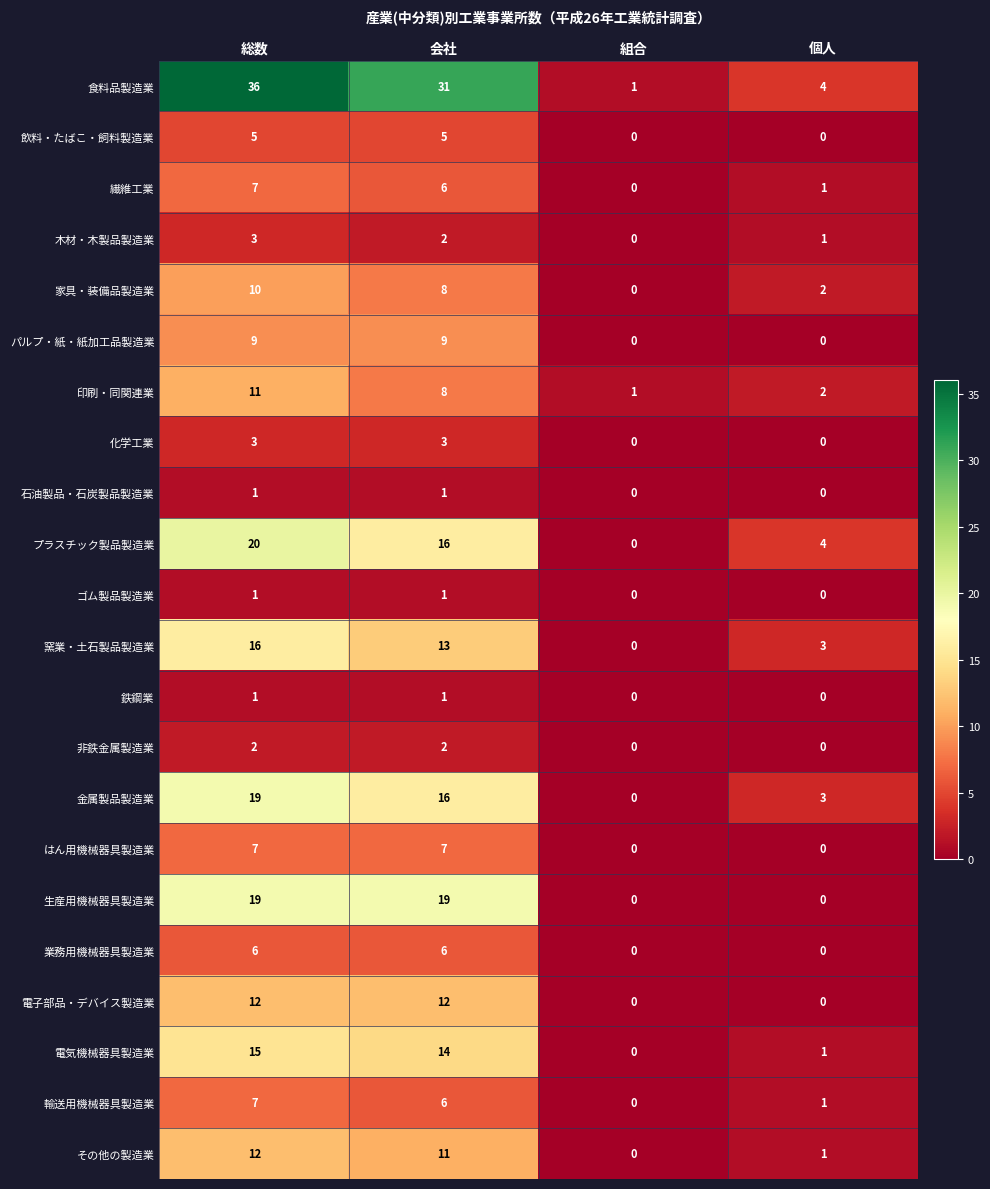

What is the greatest value displayed?

36